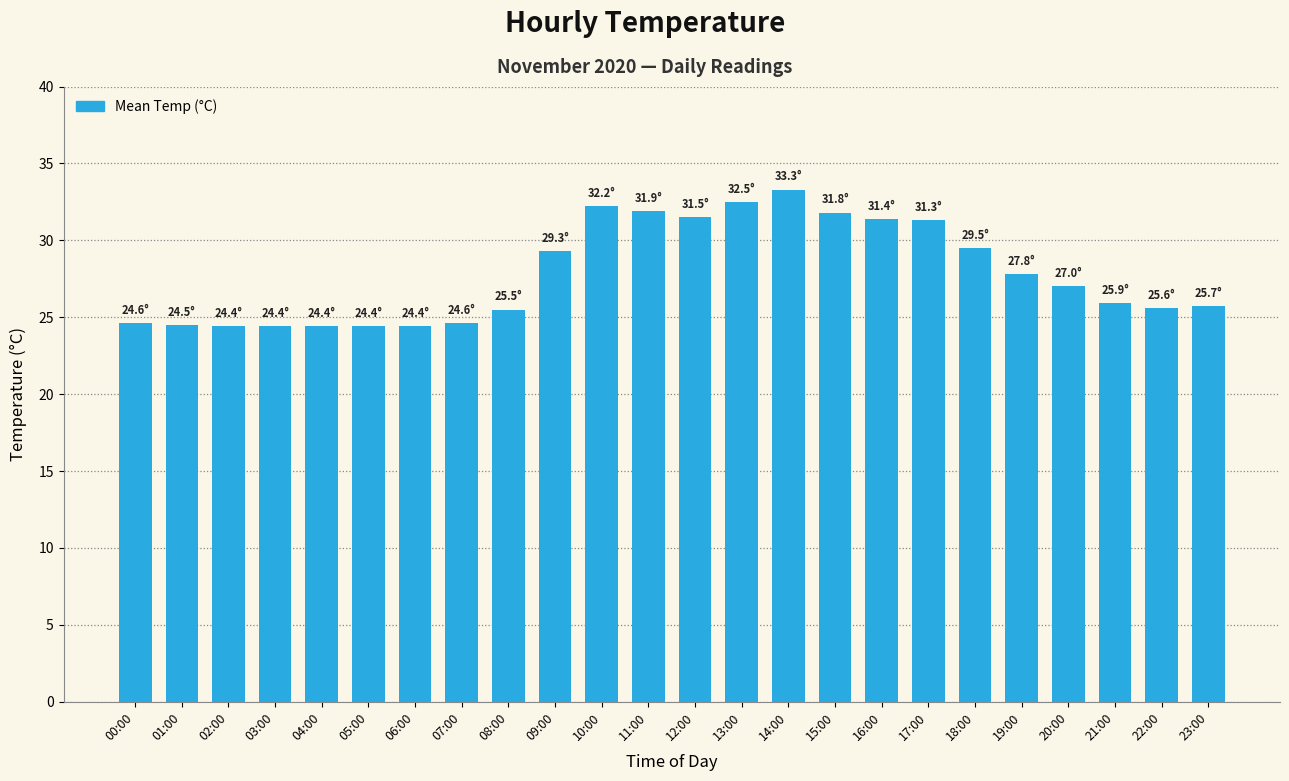

At which category does the chart reach its peak across all series?

14:00